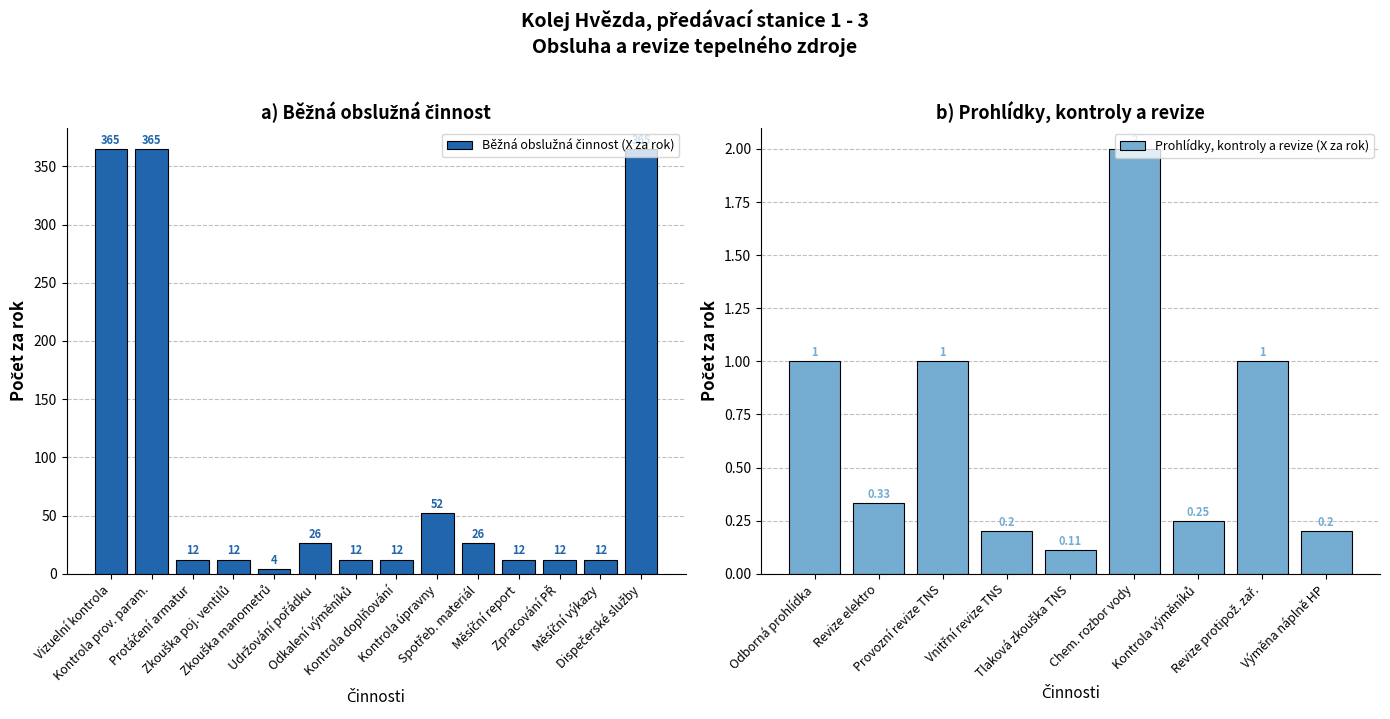

Does the chart contain stacked bars?

No